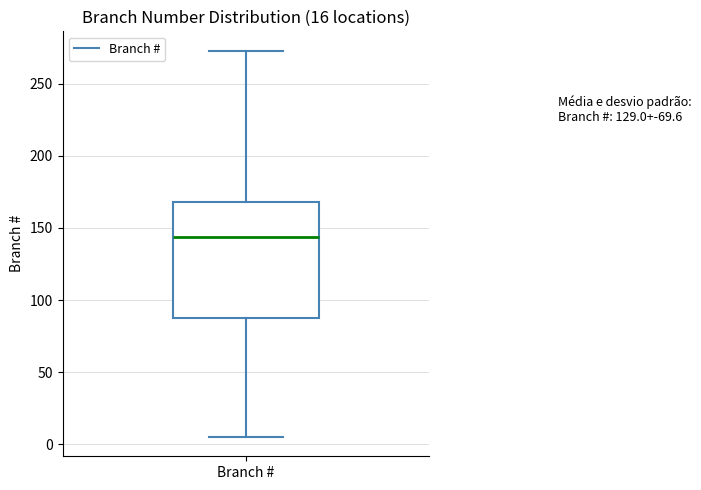

Where does the upper whisker of the box for Branch # end on the y-axis? The values are not printed on the chart, so give them approximately, as read against the axis.

275